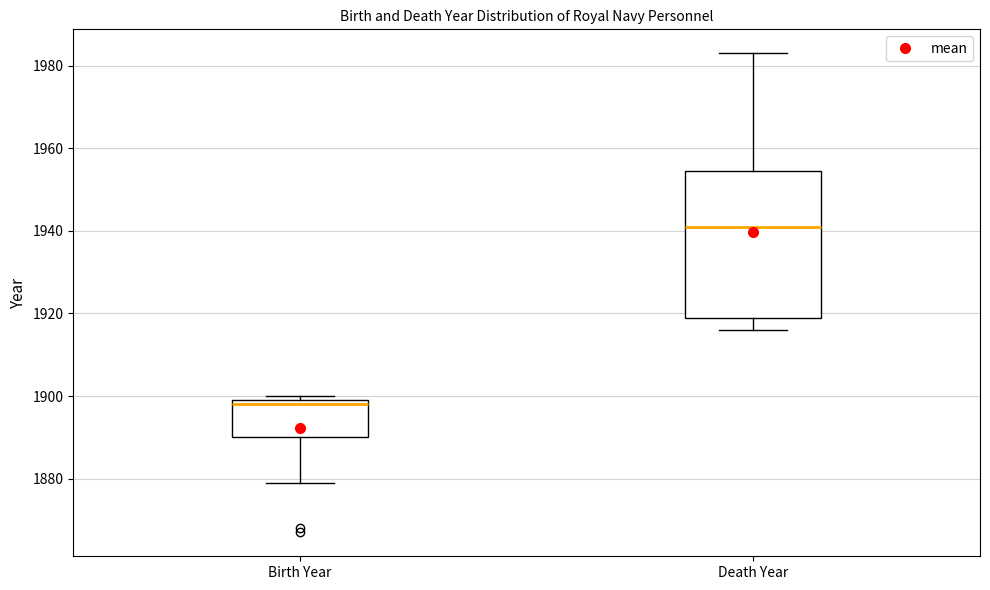

Where does the median line of the box for Birth Year sit on the y-axis? The values are not printed on the chart, so give them approximately, as read against the axis.

1898